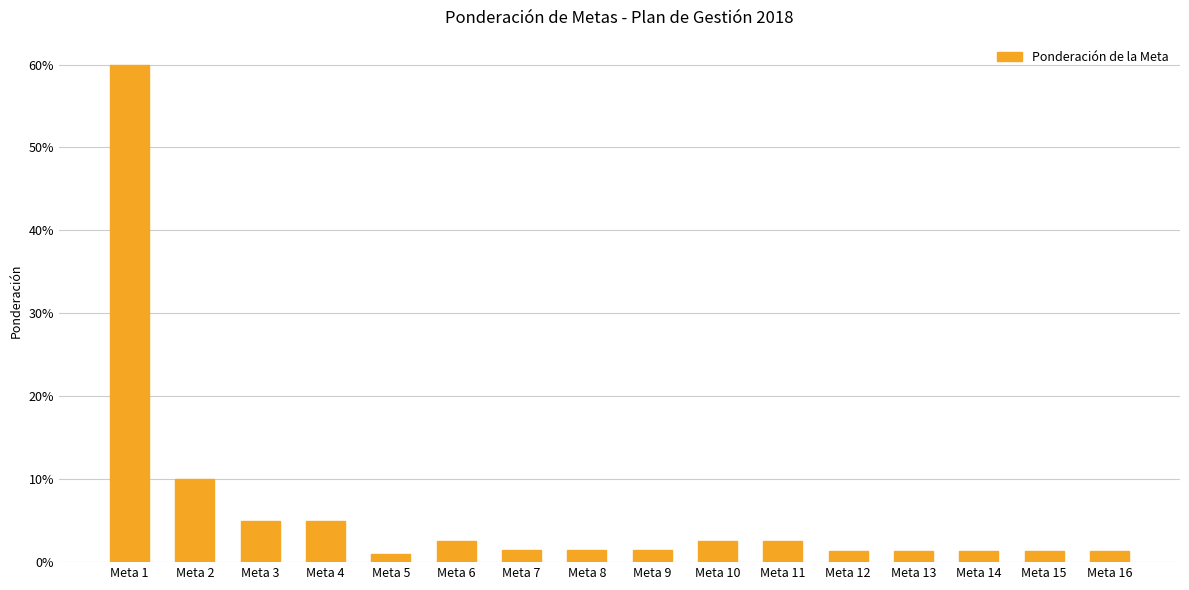

Reading left to right, what are all the values shown in this chart?

0.6	0.1	0.1	0.1	0.0	0.0	0.0	0.0	0.0	0.0	0.0	0.0	0.0	0.0	0.0	0.0